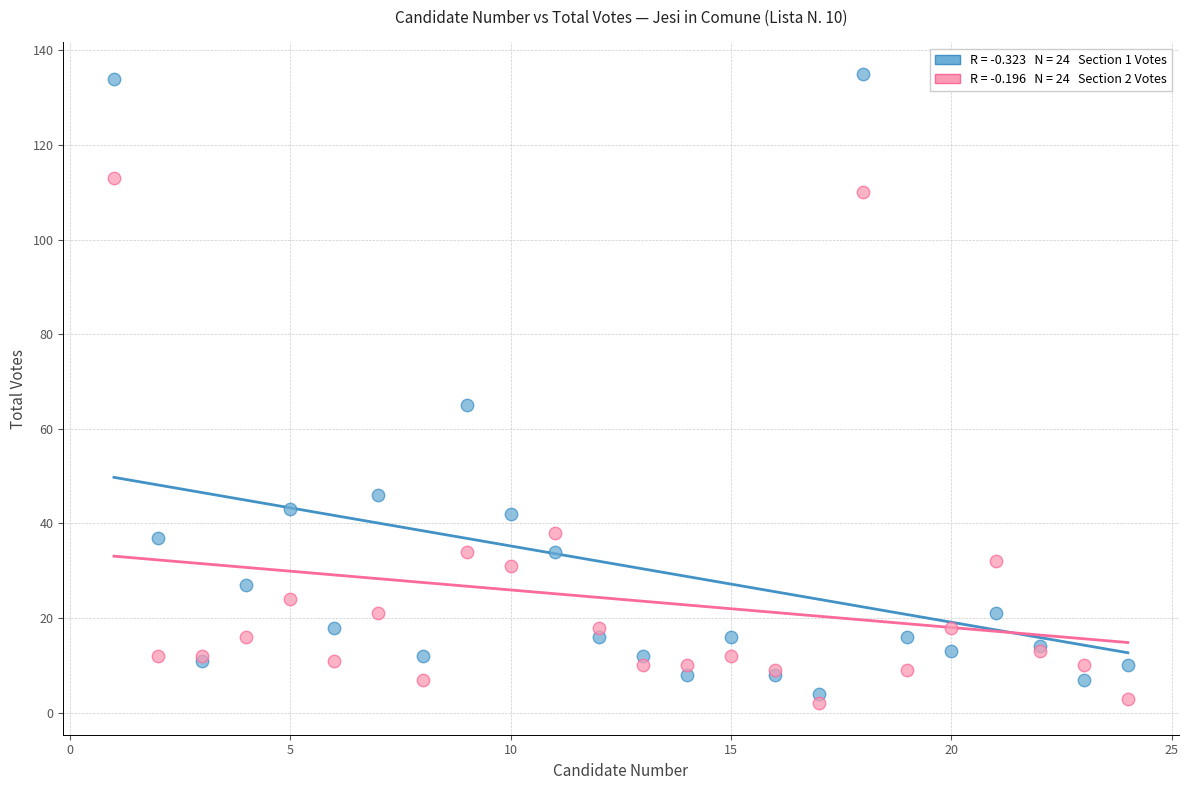

Across all series, what Y value is closest to 68?

65